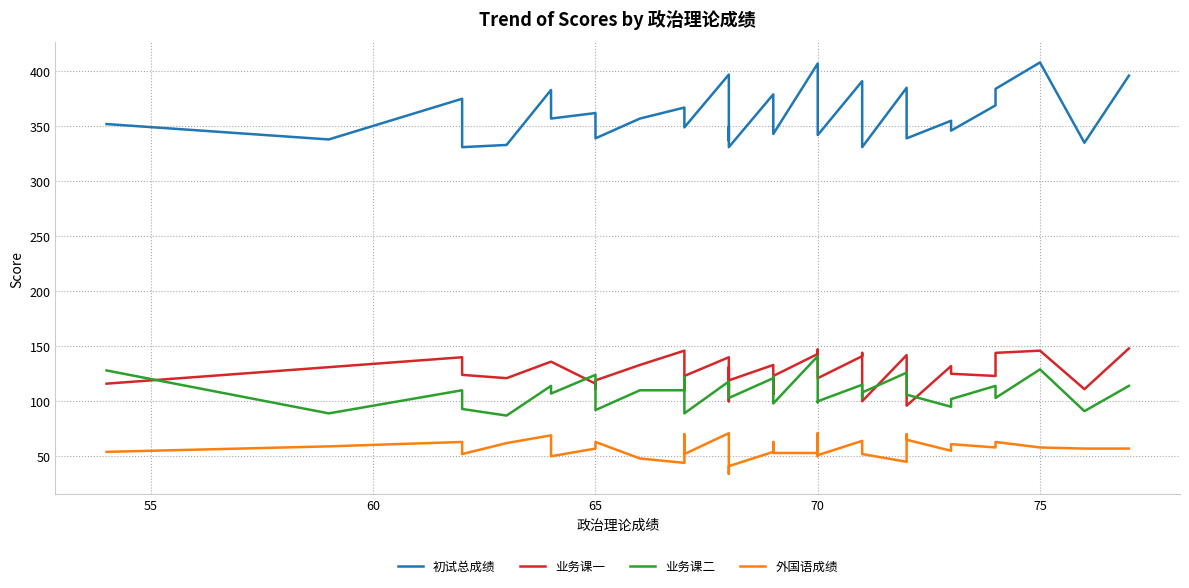

Reading left to right, extract all data points from this chart.

初试总成绩: 352	338	375	331	333	383	357	362	349	339	357	367	366	364	349	397	337	349	331	379	361	343	407	390	375	342	391	384	331	385	375	339	355	346	369	384	408	335	396
业务课一: 116	131	140	124	121	136	136	116	111	119	133	146	115	113	123	140	100	131	119	133	106	123	143	147	135	121	141	144	100	142	123	96	132	125	123	144	146	111	148
业务课二: 128	89	110	93	87	114	107	124	112	92	110	110	122	109	89	118	112	116	103	121	123	98	141	123	99	100	115	103	108	126	114	106	95	102	114	103	129	91	114
外国语成绩: 54	59	63	52	62	69	50	57	61	63	48	44	62	70	52	71	57	34	41	54	63	53	53	50	71	51	64	63	52	45	70	65	55	61	58	63	58	57	57